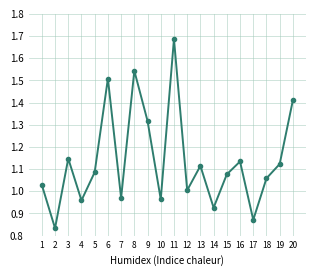

What is the difference between the values at 14 and 5?

0.2